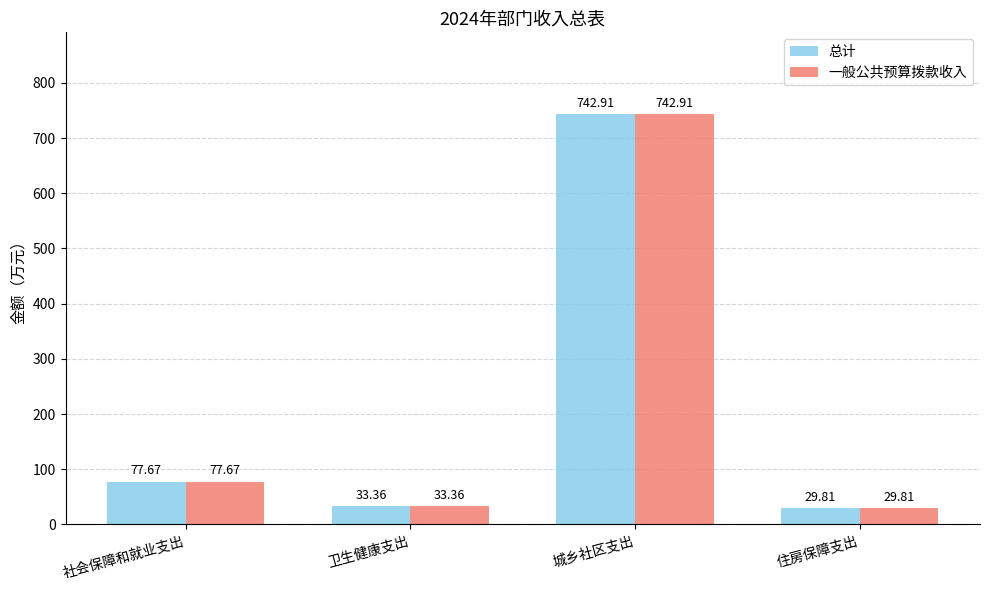

What are all the series names shown in the legend?

总计, 一般公共预算拨款收入